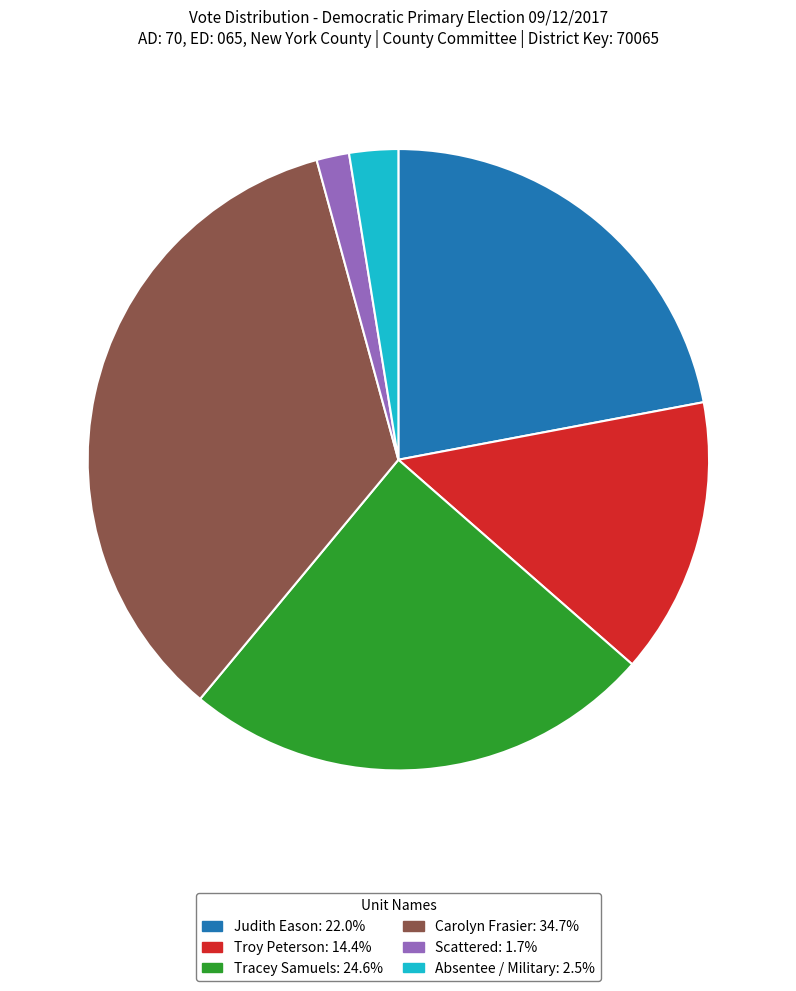

Rank the categories by value from lowest to highest.

Scattered, Absentee / Military, Troy Peterson, Judith Eason, Tracey Samuels, Carolyn Frasier